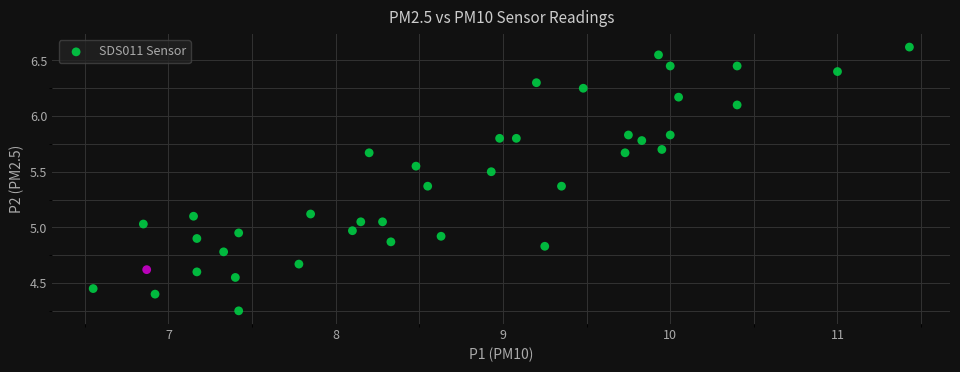

What is the range of Y values (max minus min)?

2.4